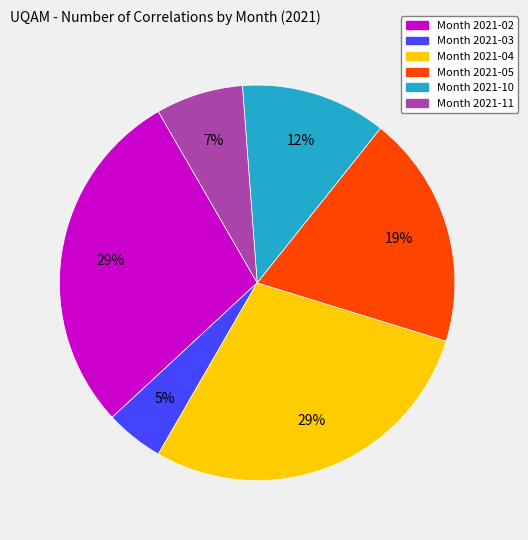

How many slices are in this pie chart?

6